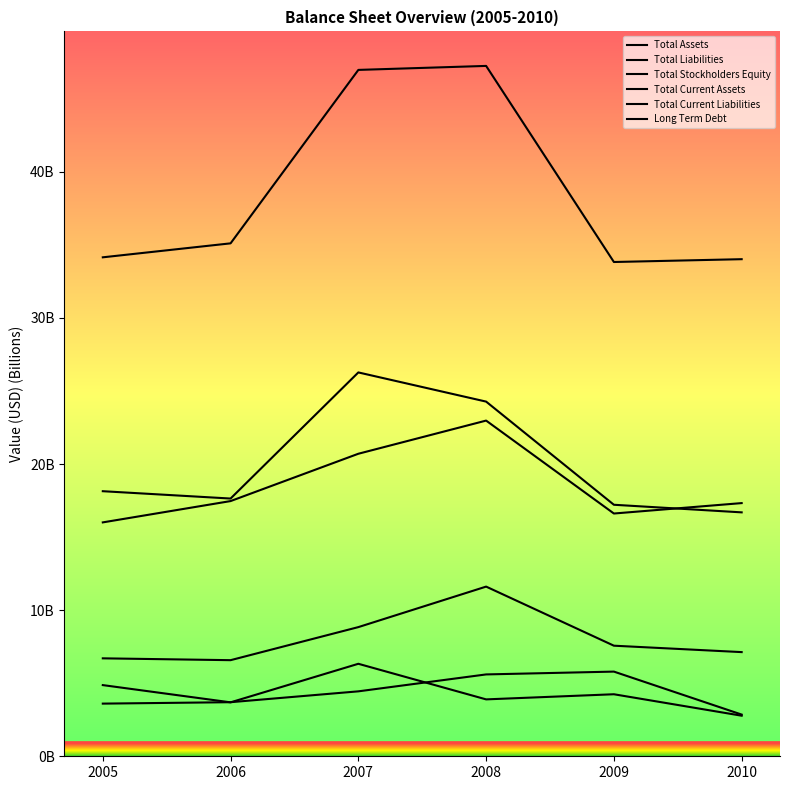

What is the value of the Total Assets point at the 1st from the left?

34.1